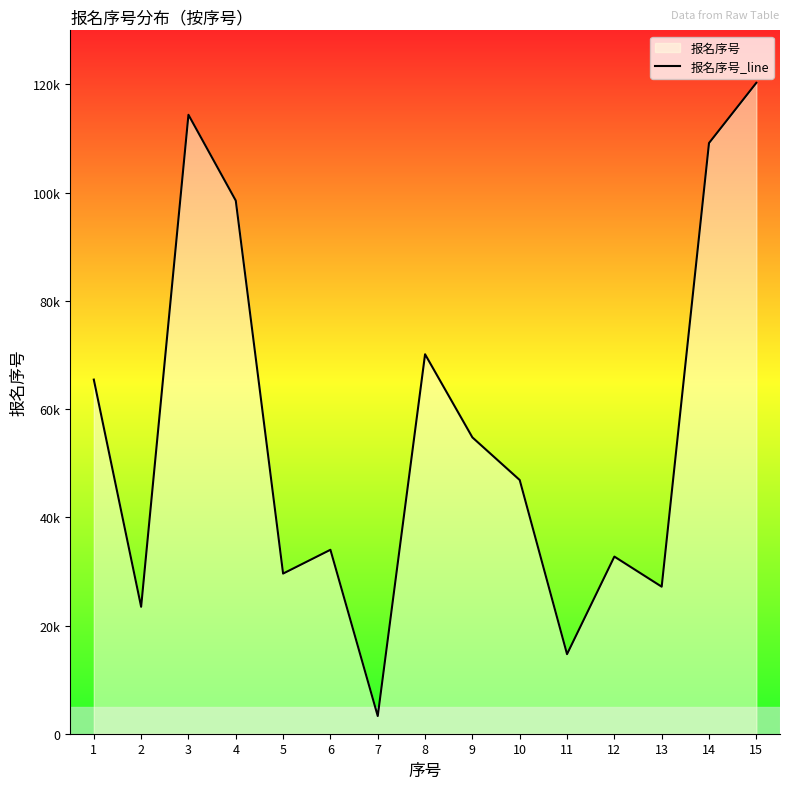

Between 8 and 13, which is larger?

8